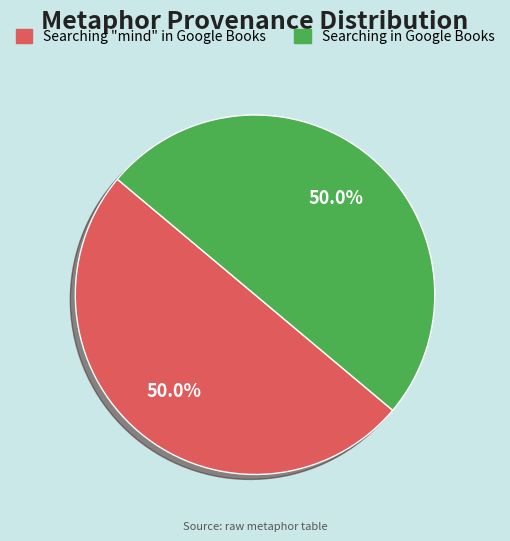

How many slices are in this pie chart?

2